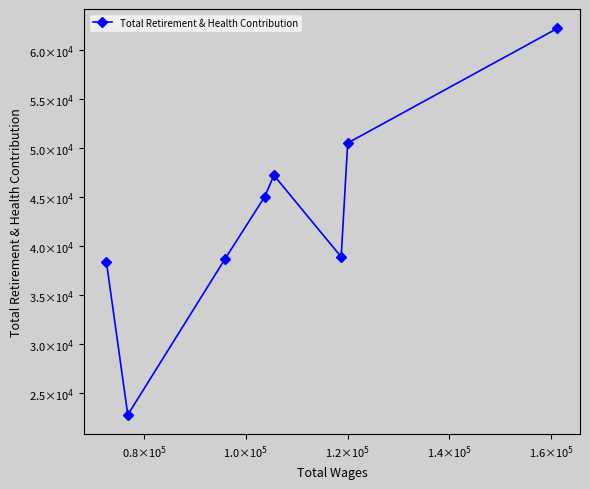

What is the average value?

42956